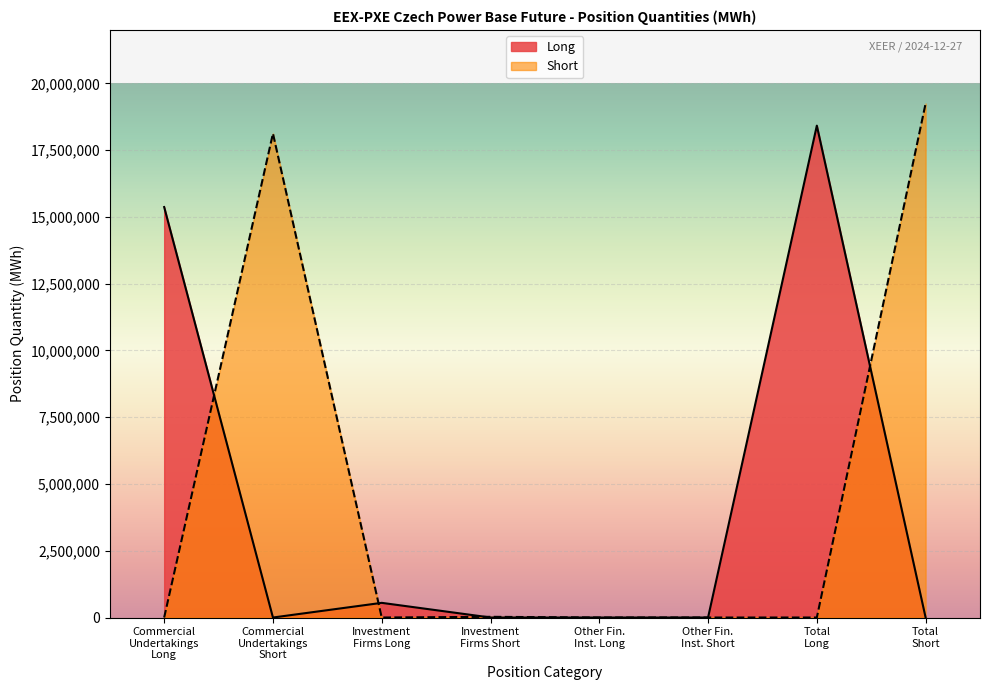

What is the highest value of the Short series?

19246737